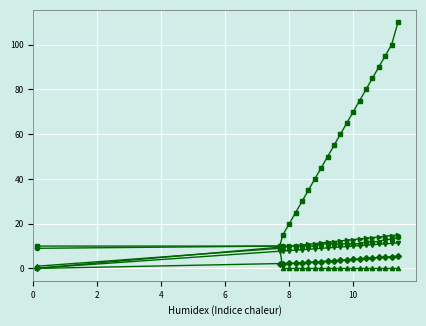

Is this an area chart (filled region under the line)?

No